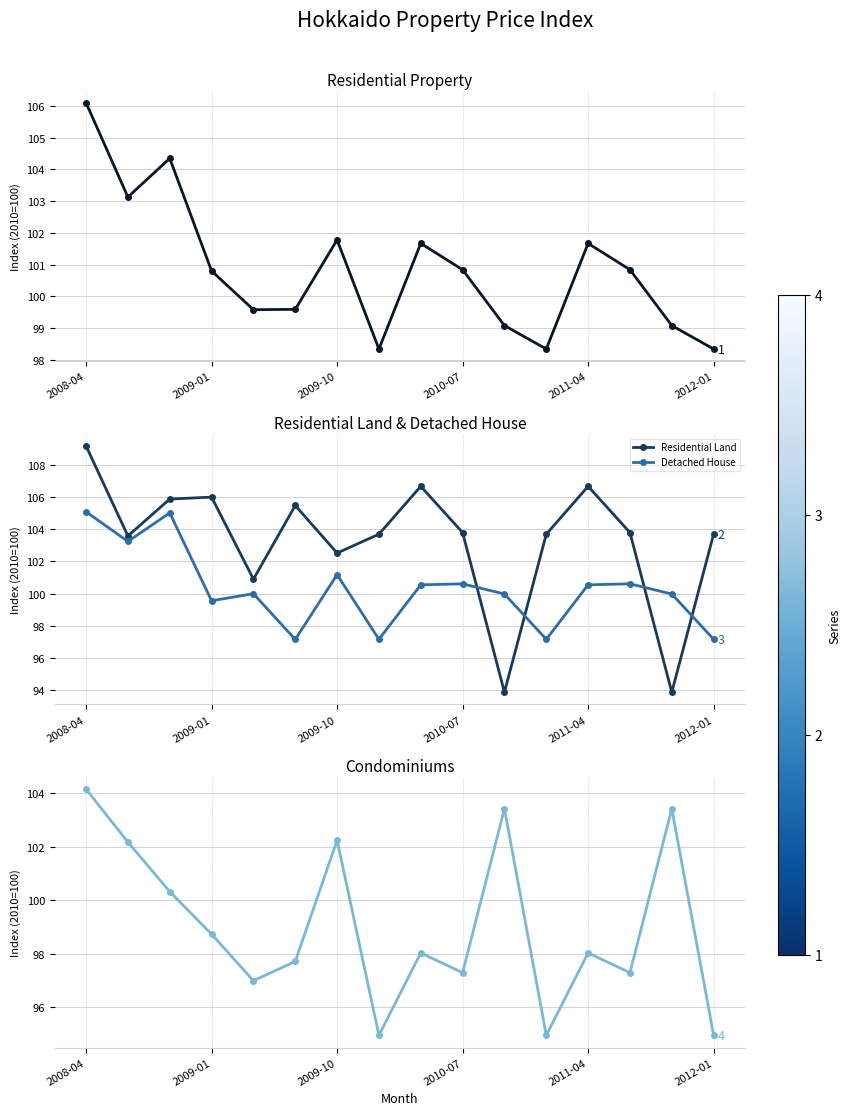

Which series ends up on top after the final intersection of Detached House and Residential Land?

Residential Land